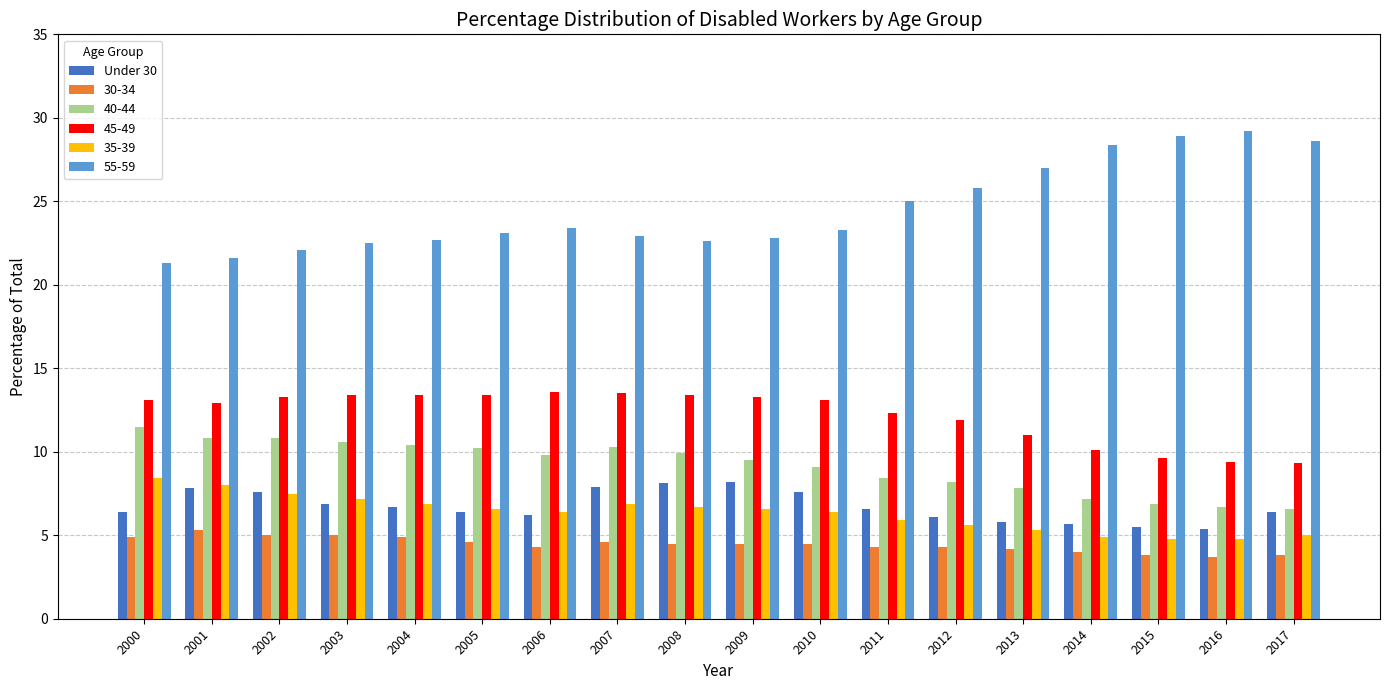

Count the number of data series in this chart.

6